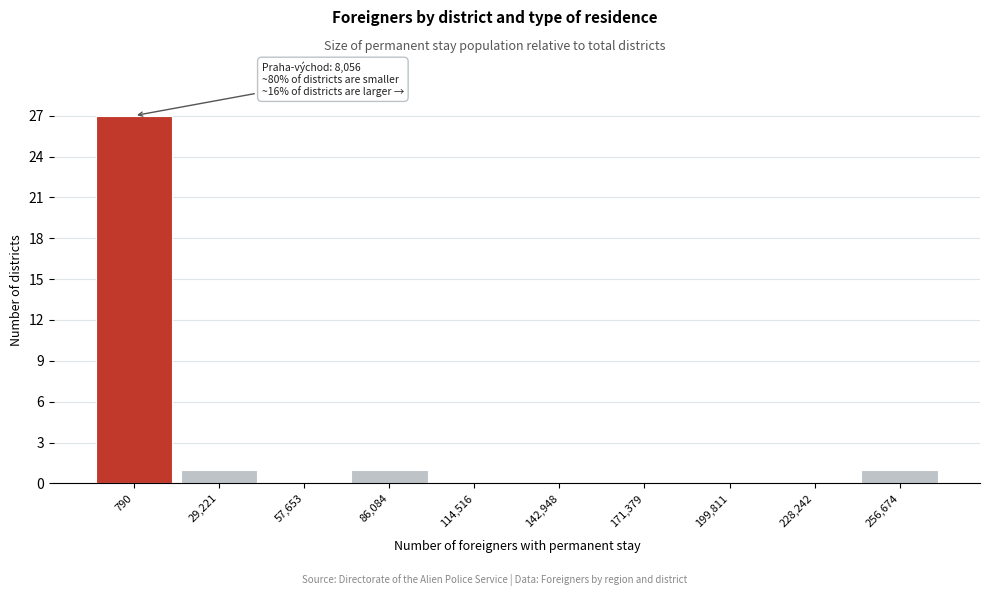

Reading right to left, extract all data points from this chart.

256,674=1	228,242=0	199,811=0	171,379=0	142,948=0	114,516=0	86,084=1	57,653=0	29,221=1	790=27